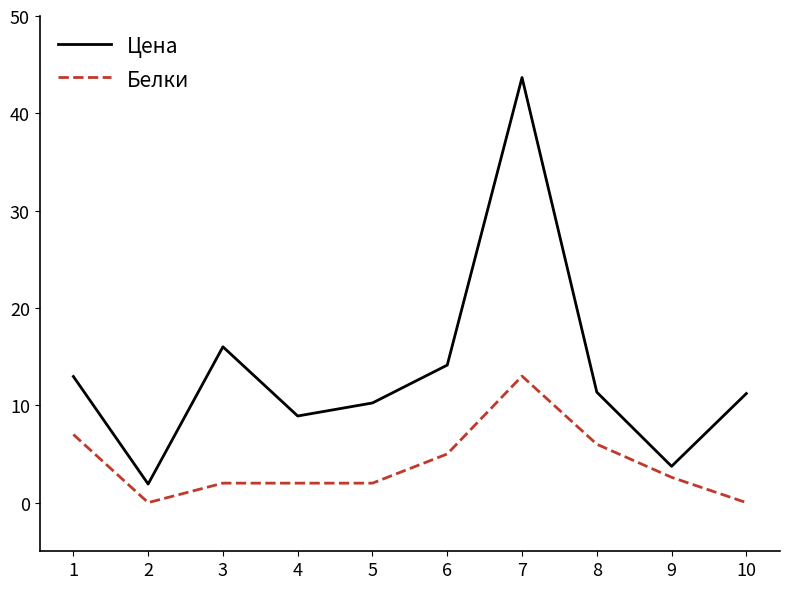

Is this an area chart (filled region under the line)?

No